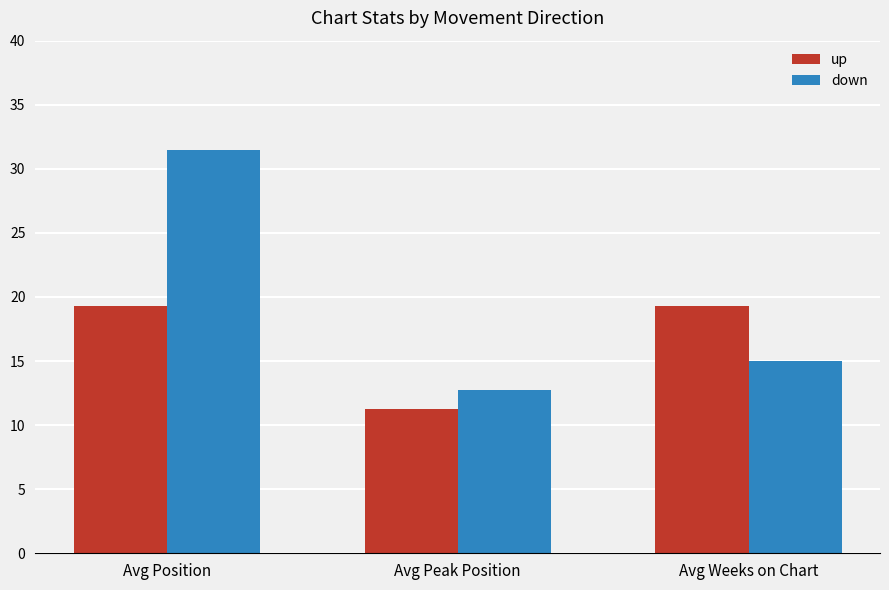

What is the label of the 1st bar from the right?

Avg Weeks on Chart